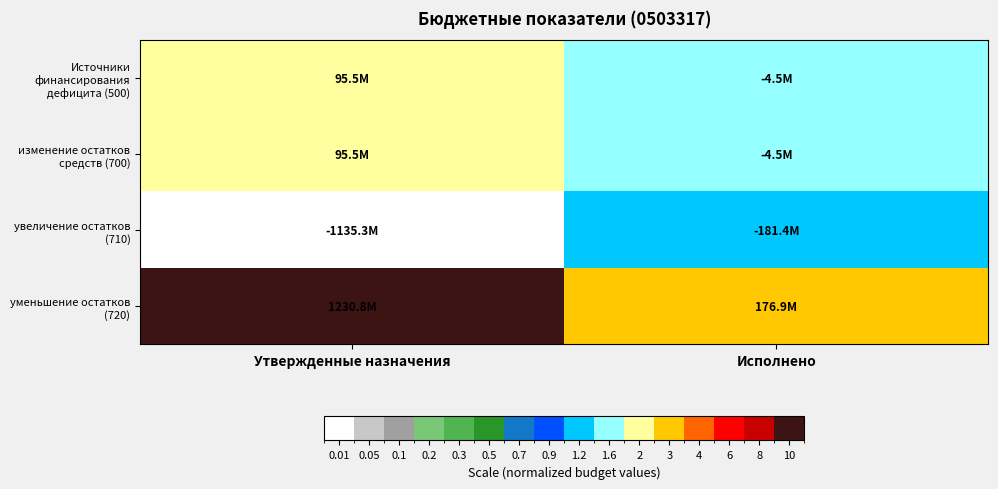

At how many categories does at least one series exceed 2?

2